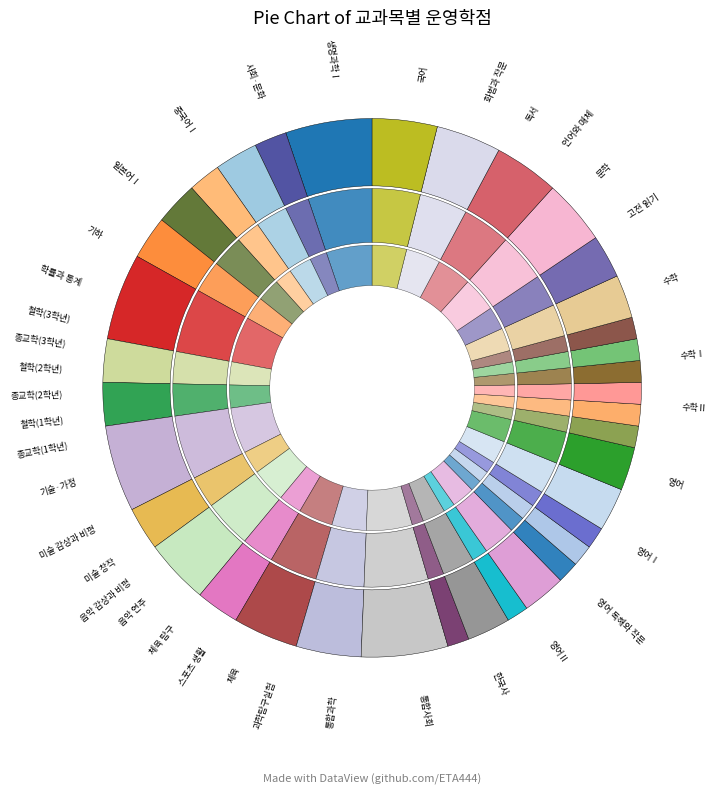

To the nearest percent, what percentage of the pie is 종교학(1학년)?

1%